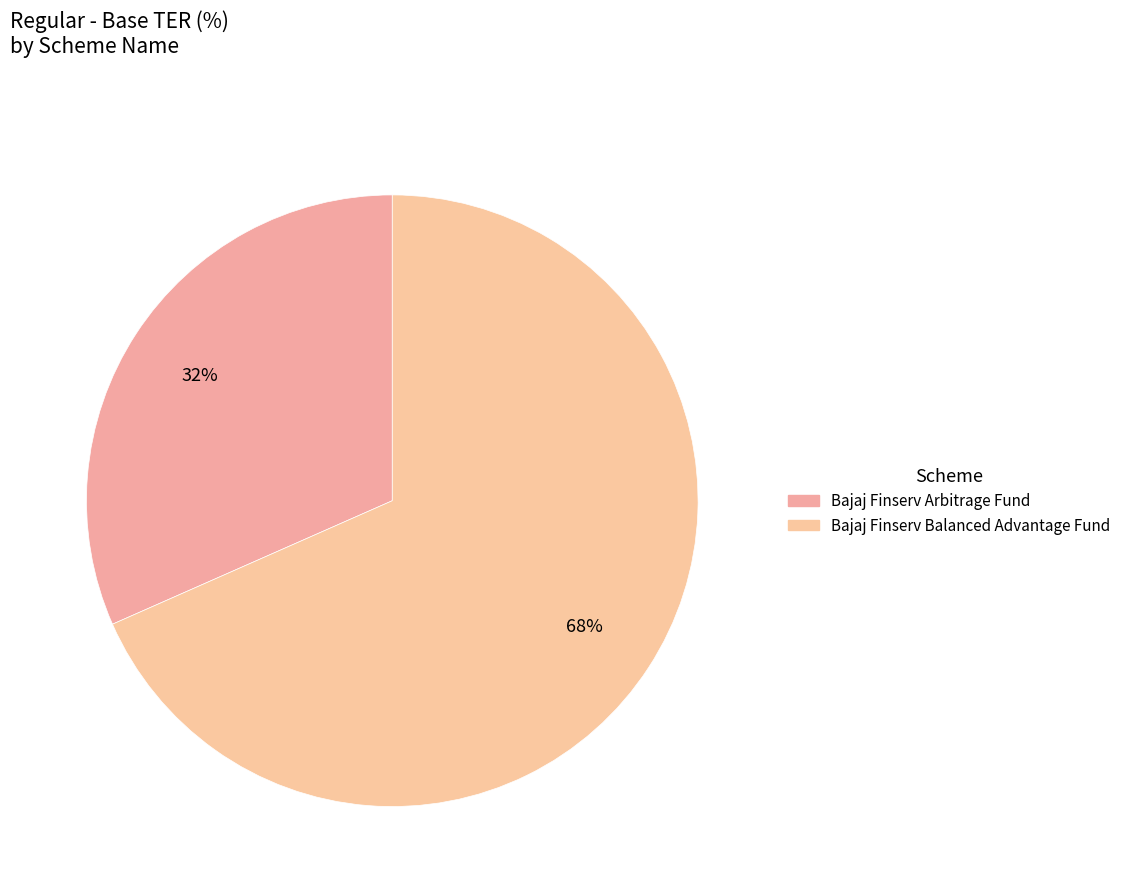

Is there any slice that represents more than half of the pie?

Yes